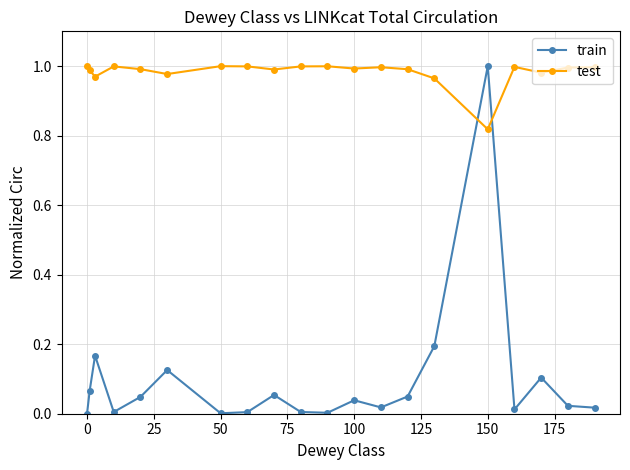

In train, how many points are higher than both neighbors (excluding endpoints)?

6